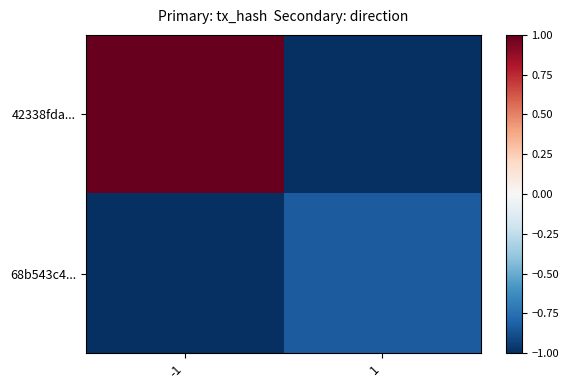

List the series in order of their peak value, highest first.

42338fda..., 68b543c4...